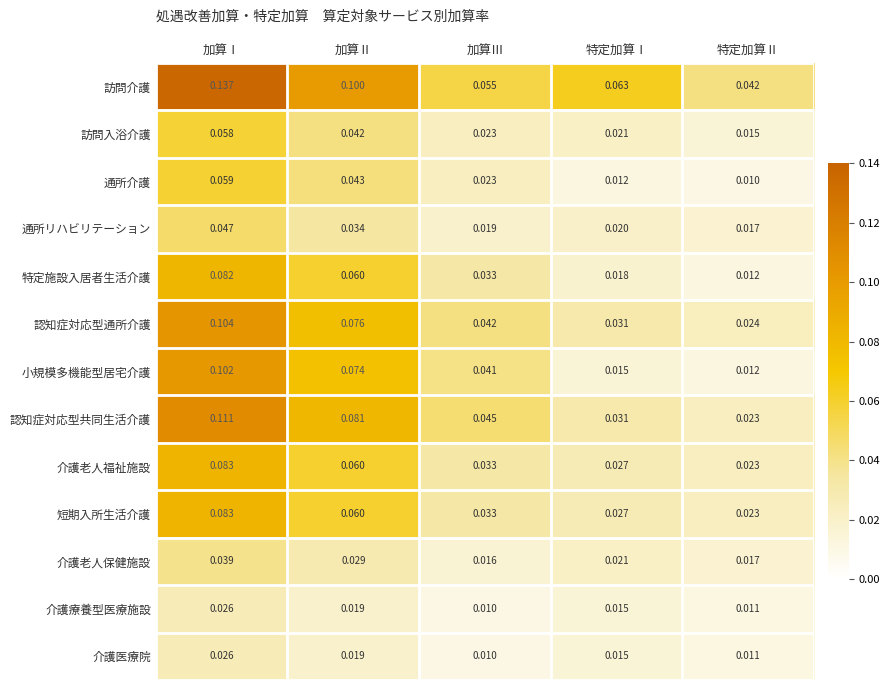

Which category has the lowest value in the 介護医療院 series?

加算Ⅲ